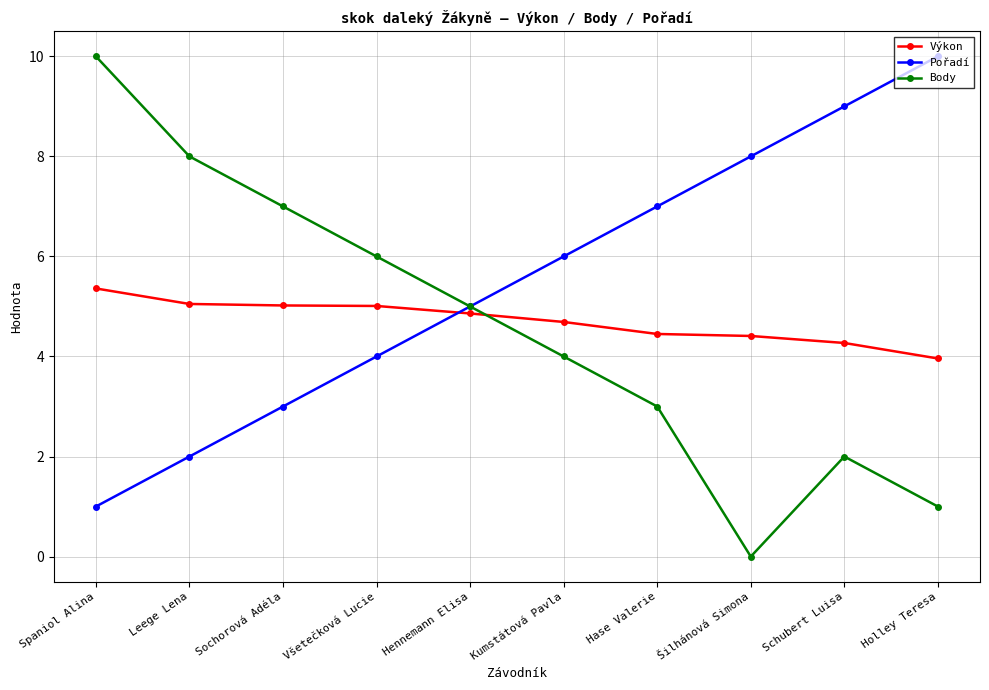

Is the value of Výkon at Kumstátová Pavla greater than the value of Pořadí at Leege Lena?

Yes